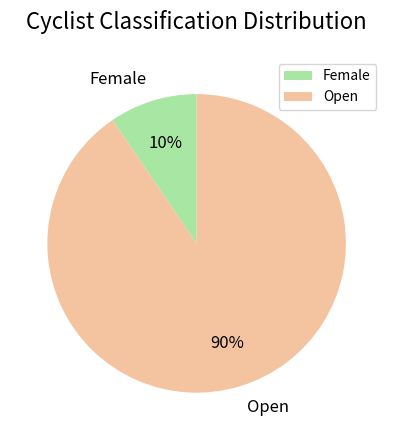

To the nearest percent, what percentage of the pie is Open?

90%